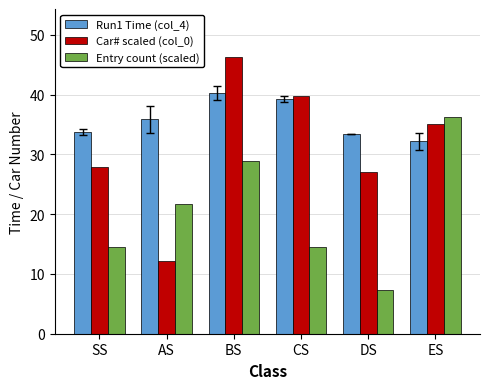

Reading right to left, list all the values displayed in this chart.

Run1 Time (col_4): 32.2	33.3	39.4	40.3	35.9	33.8
Car# scaled (col_0): 35.0	27.1	39.7	46.3	12.2	27.9
Entry count (scaled): 36.2	7.2	14.5	29.0	21.7	14.5